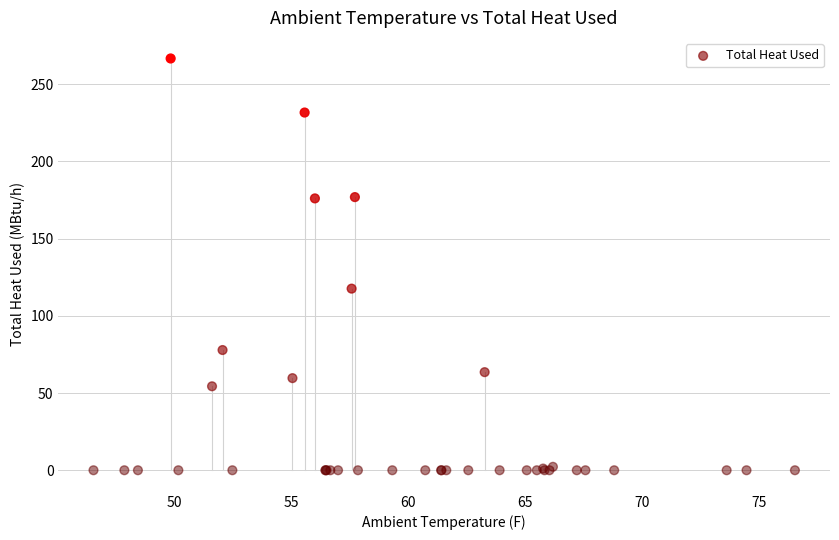

What Y value in the scatter plot is closest to 133?

117.6